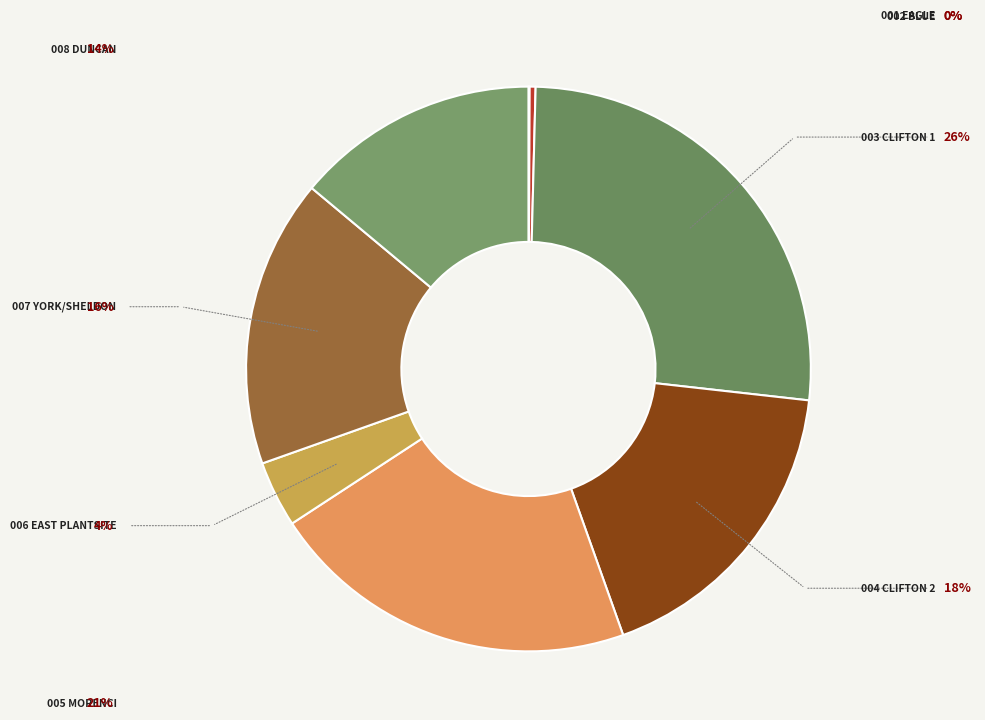

Is there a majority slice in this chart?

No